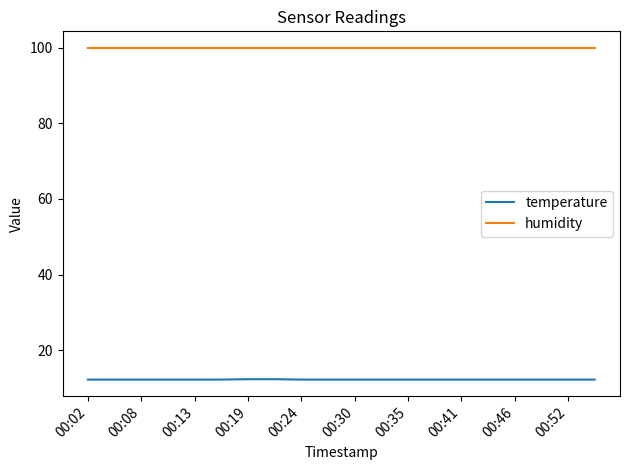

Which series has the largest total across all categories?

humidity